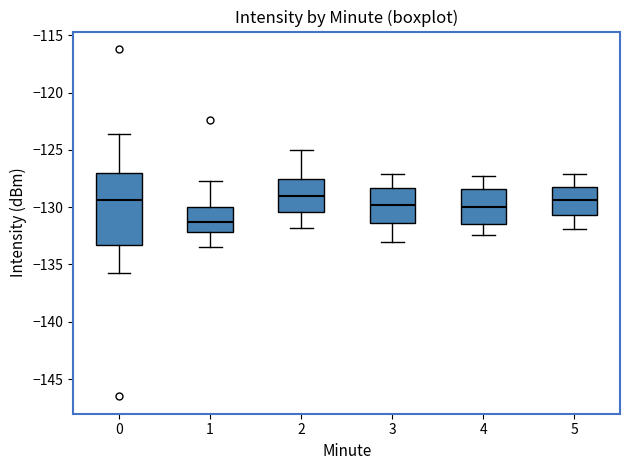

Where is the lower edge of the box at x = 5 on the y-axis? The values are not printed on the chart, so give them approximately, as read against the axis.

-130.5